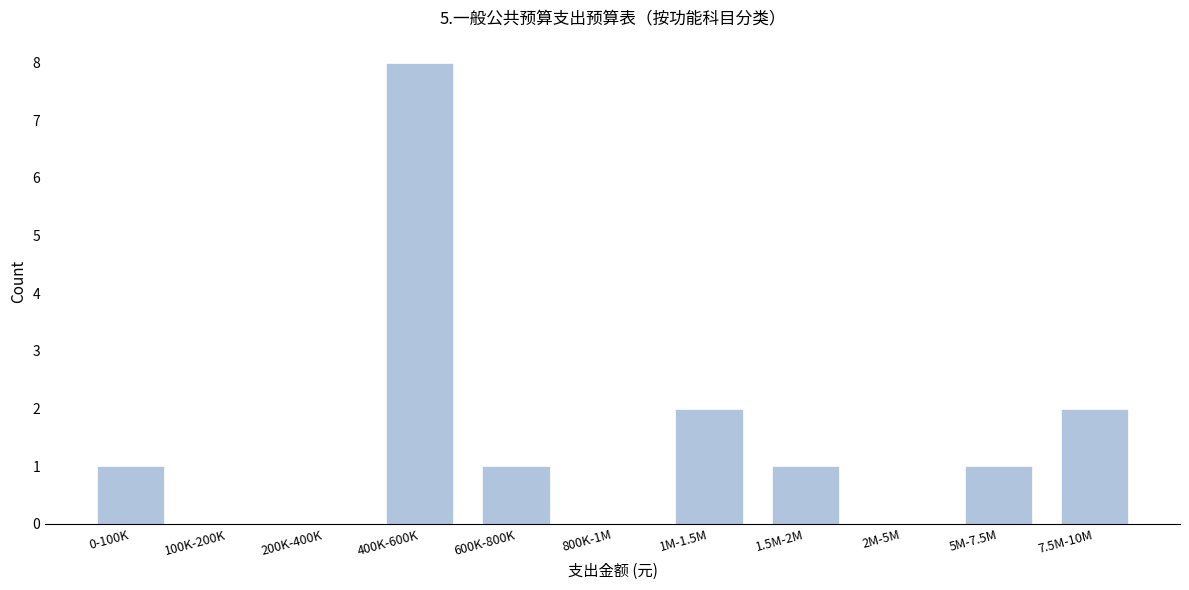

Reading left to right, what are all the values shown in this chart?

0-100K=1	100K-200K=0	200K-400K=0	400K-600K=8	600K-800K=1	800K-1M=0	1M-1.5M=2	1.5M-2M=1	2M-5M=0	5M-7.5M=1	7.5M-10M=2